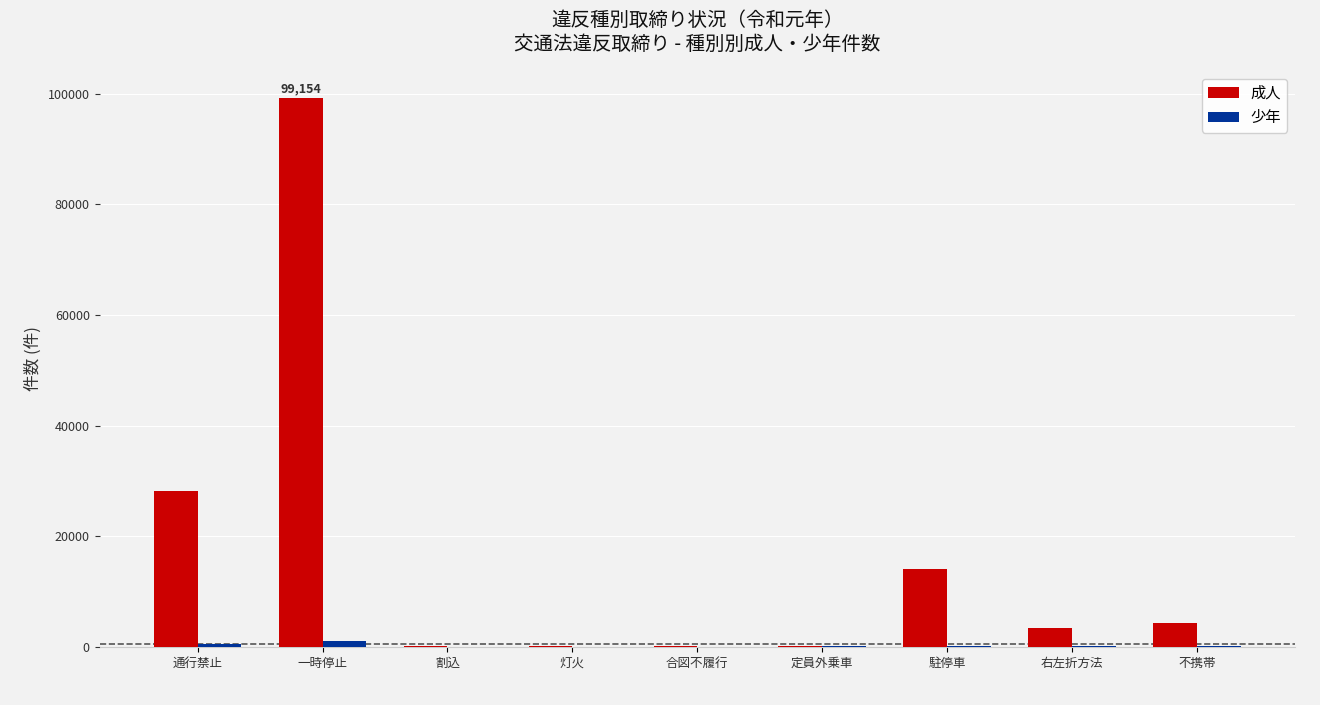

Which series has the widest spread of values?

成人